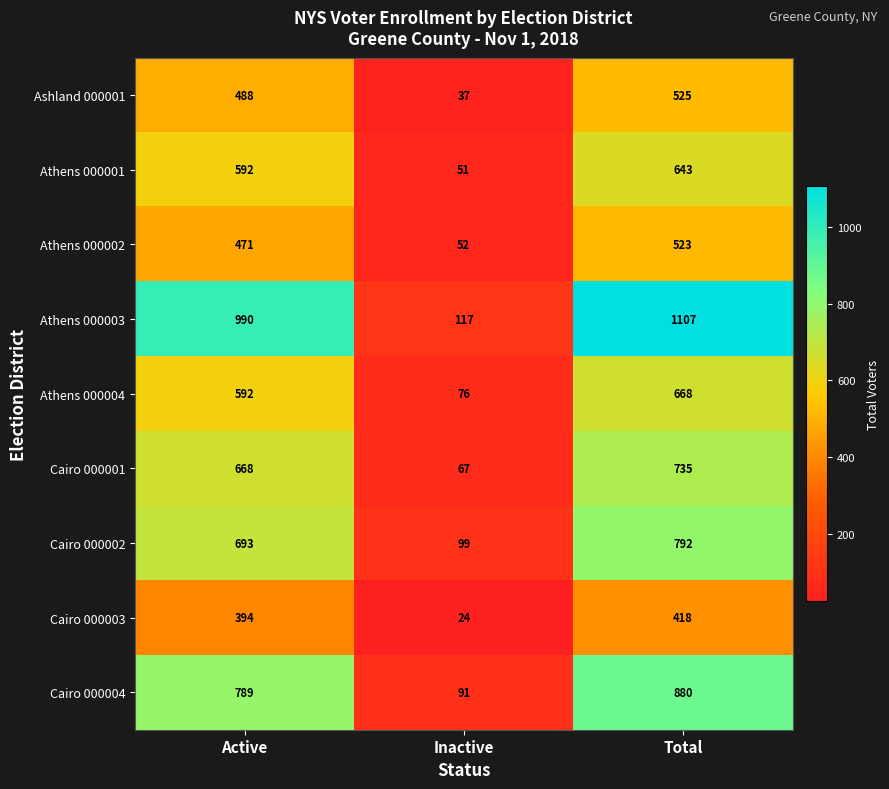

How many distinct data groups are displayed?

9